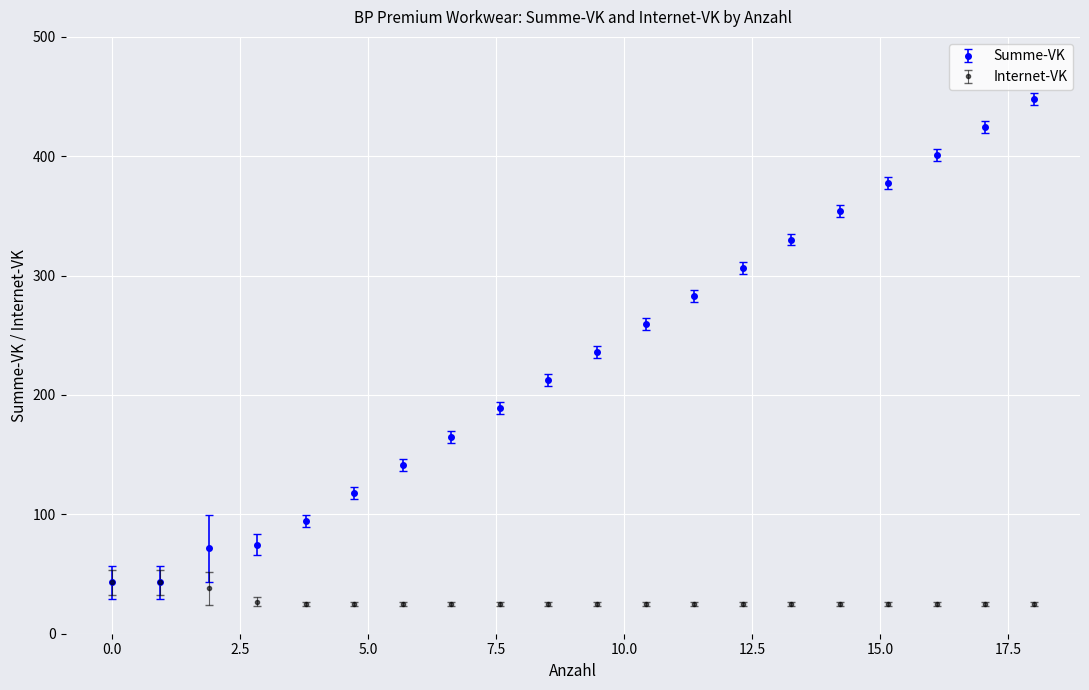

List the series in order of their peak value, highest first.

Summe-VK, Internet-VK